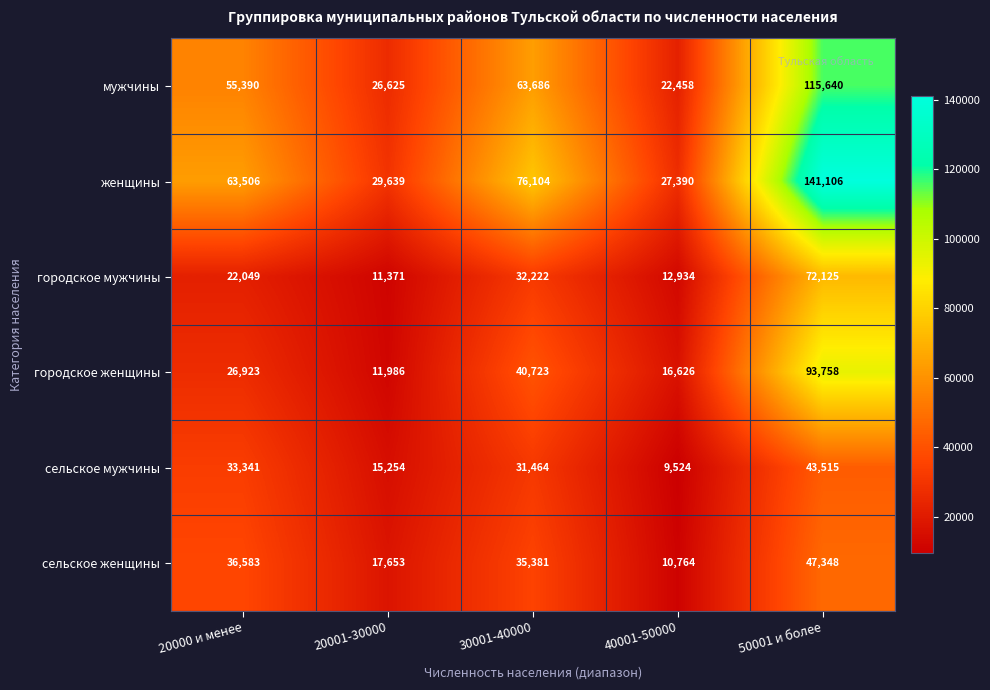

Is the value of городское мужчины at 20000 и менее greater than the value of сельское женщины at 40001-50000?

Yes